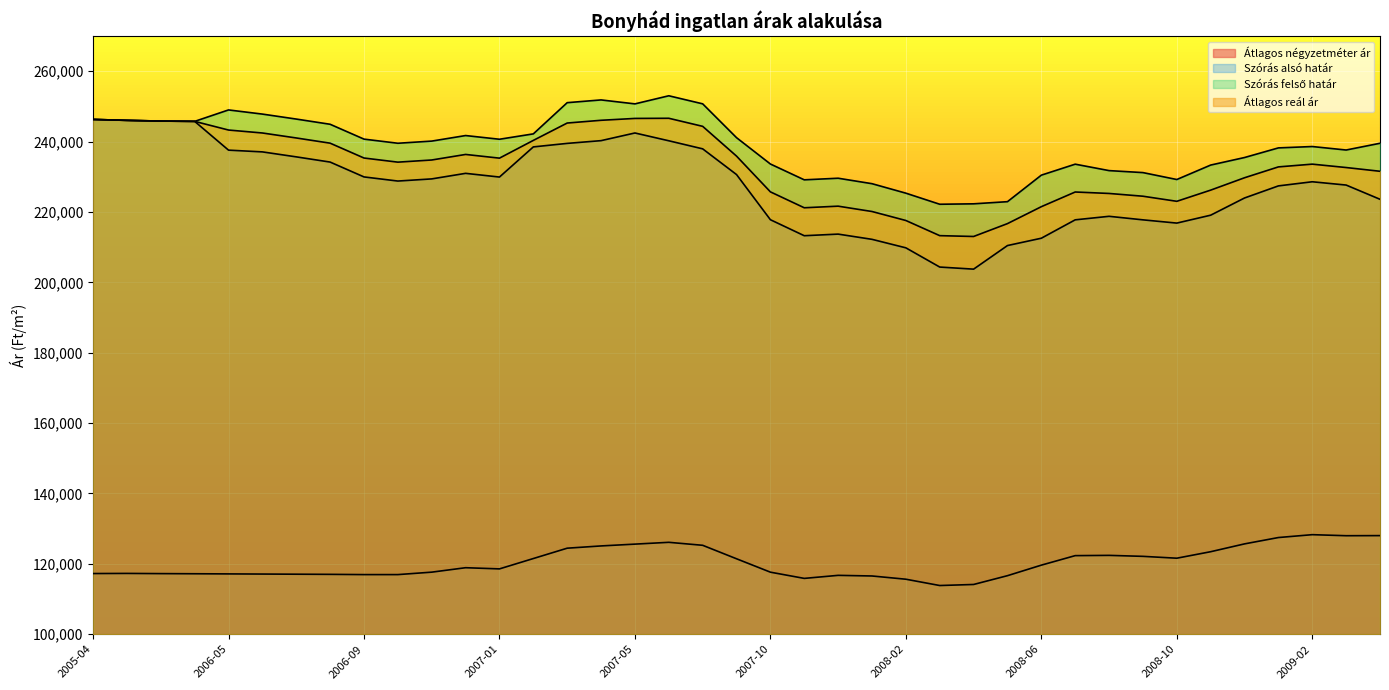

What is the label of the 9th point from the left?

2006-09